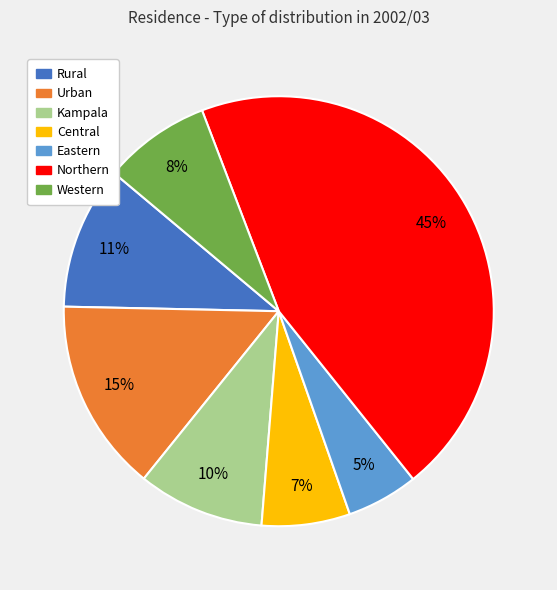

Which has a higher value, Kampala or Central?

Kampala